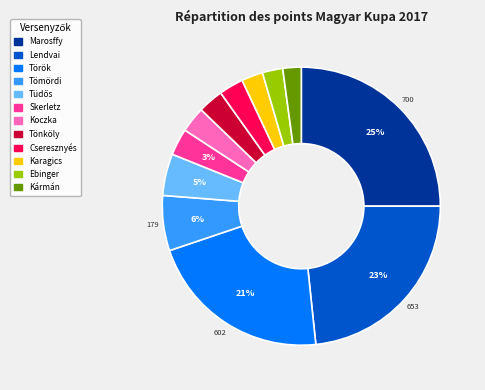

Is there any slice that represents more than half of the pie?

No